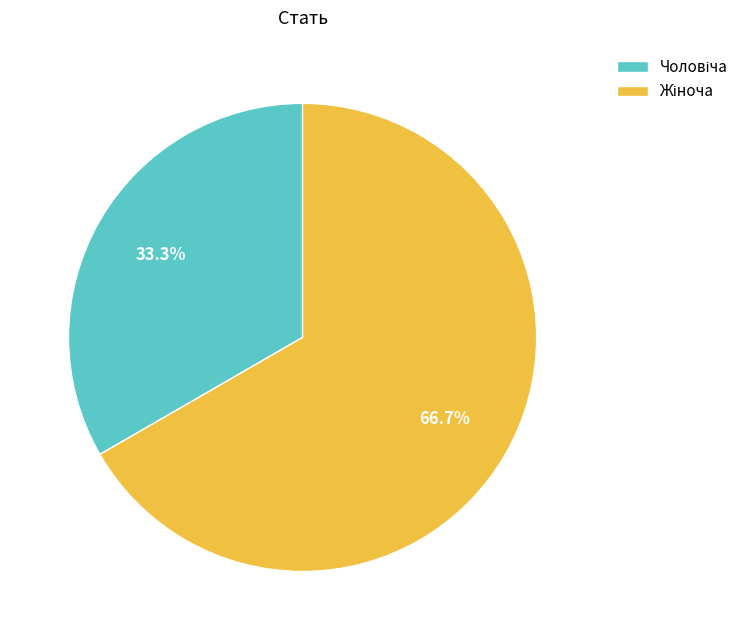

Does any single category account for the majority?

Yes